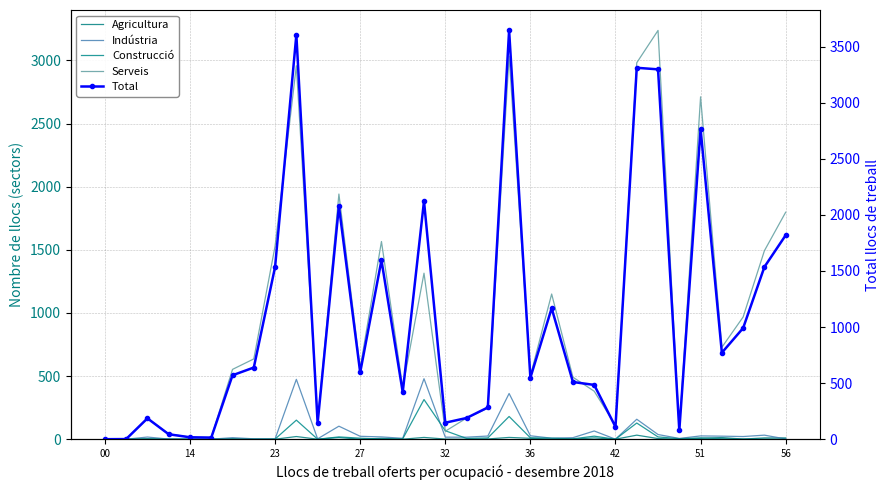

What is the average value of the Agricultura series?

5